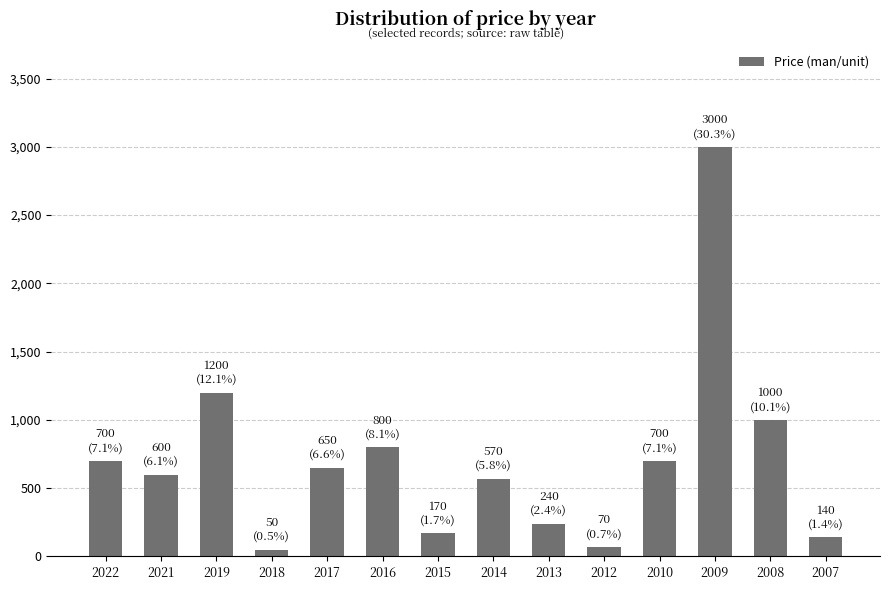

How many data points are less than 650?

7